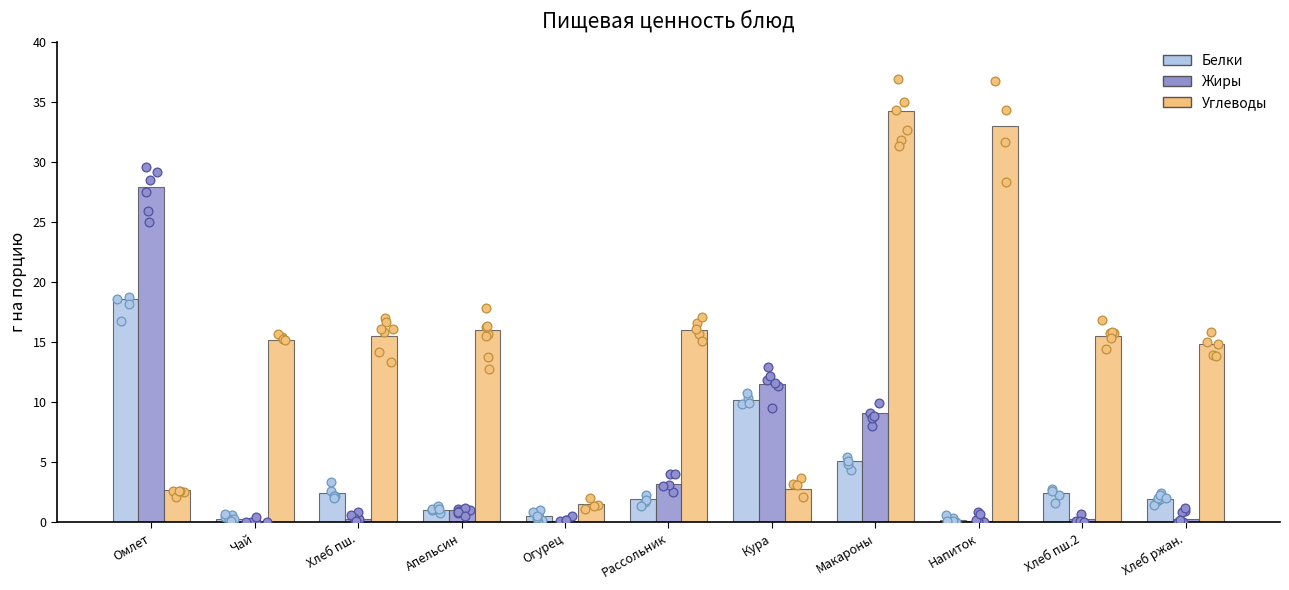

Which series reaches the minimum Y coordinate?

Жиры